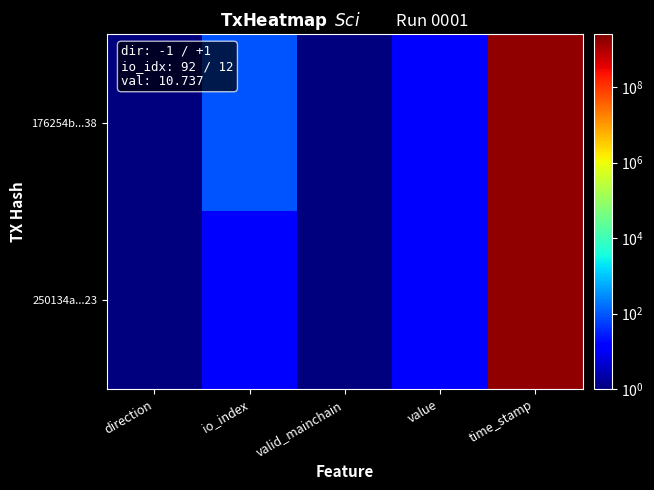

Which series has the largest total across all categories?

176254b...38